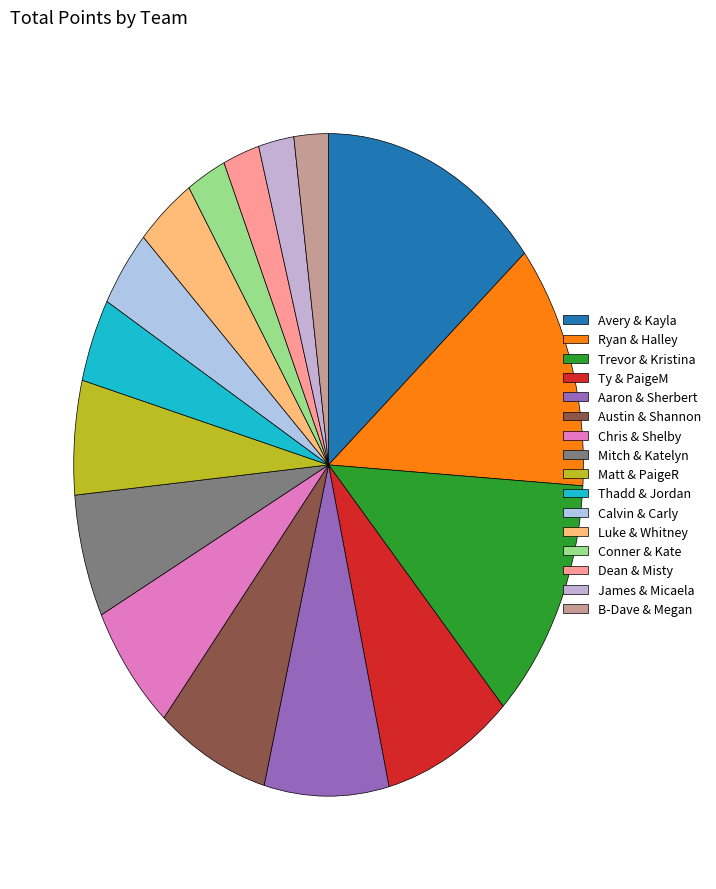

How many slices are in this pie chart?

16